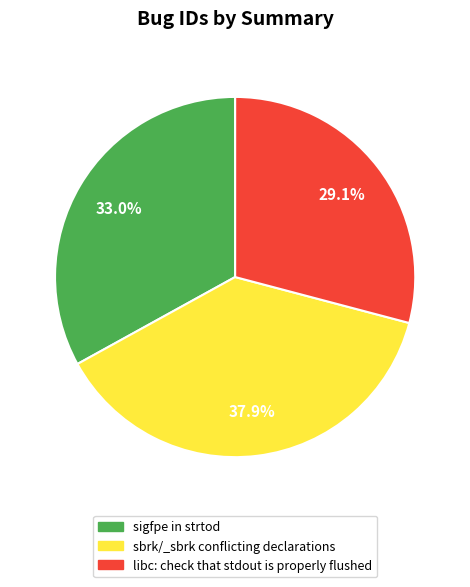

To the nearest percent, what is the average slice percentage?

33%